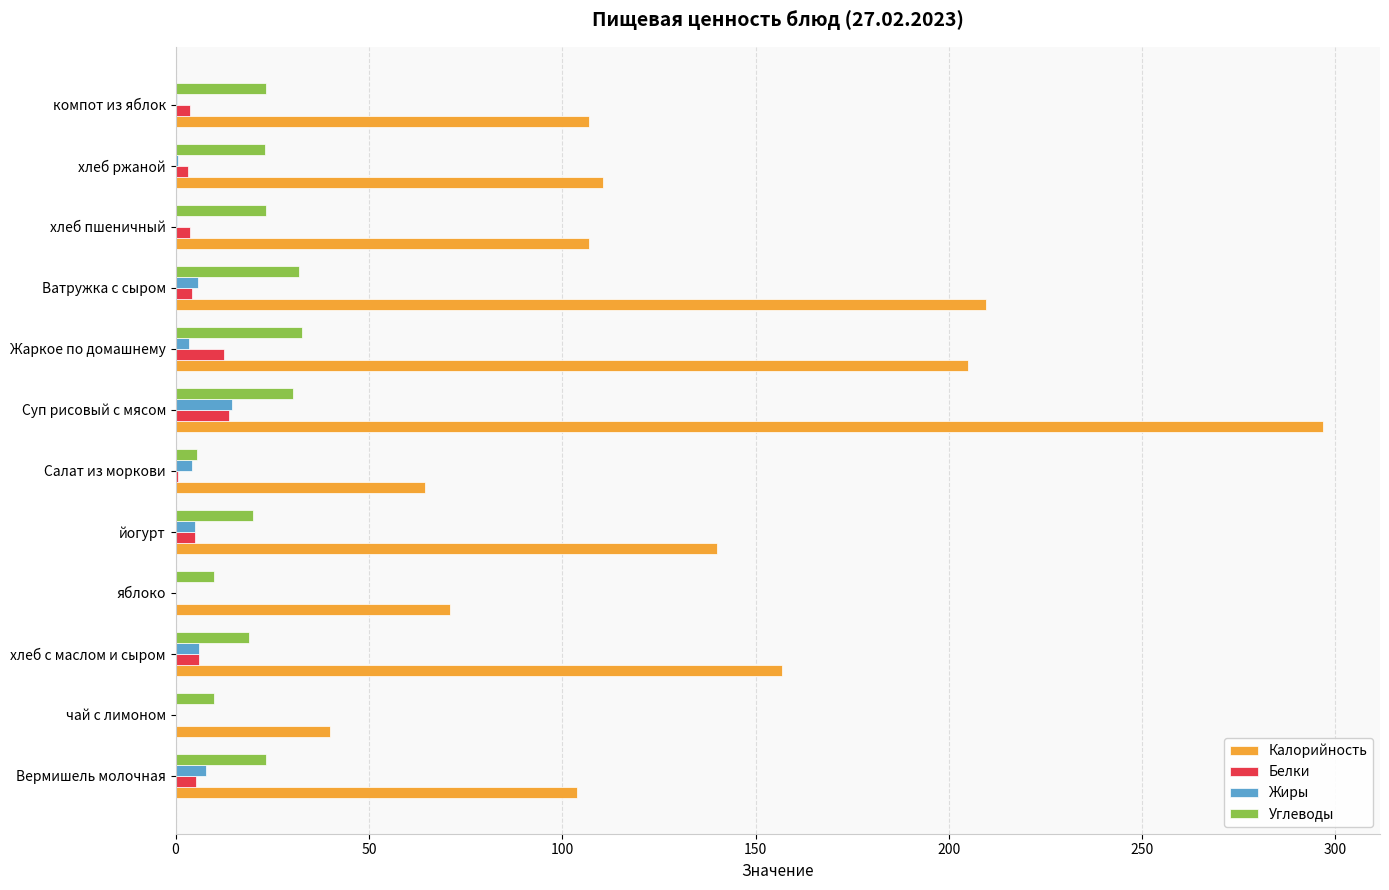

Is the value of Калорийность at Суп рисовый с мясом greater than the value of Белки at хлеб с маслом и сыром?

Yes